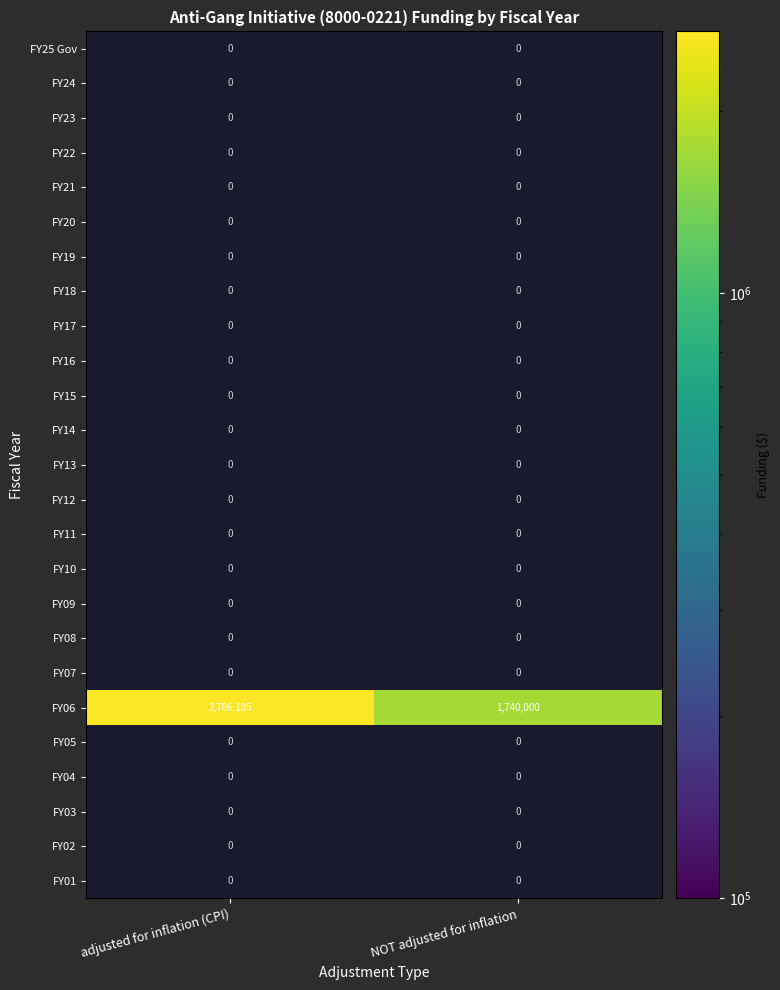

At which label is FY06 closest to 2223052?

NOT adjusted for inflation